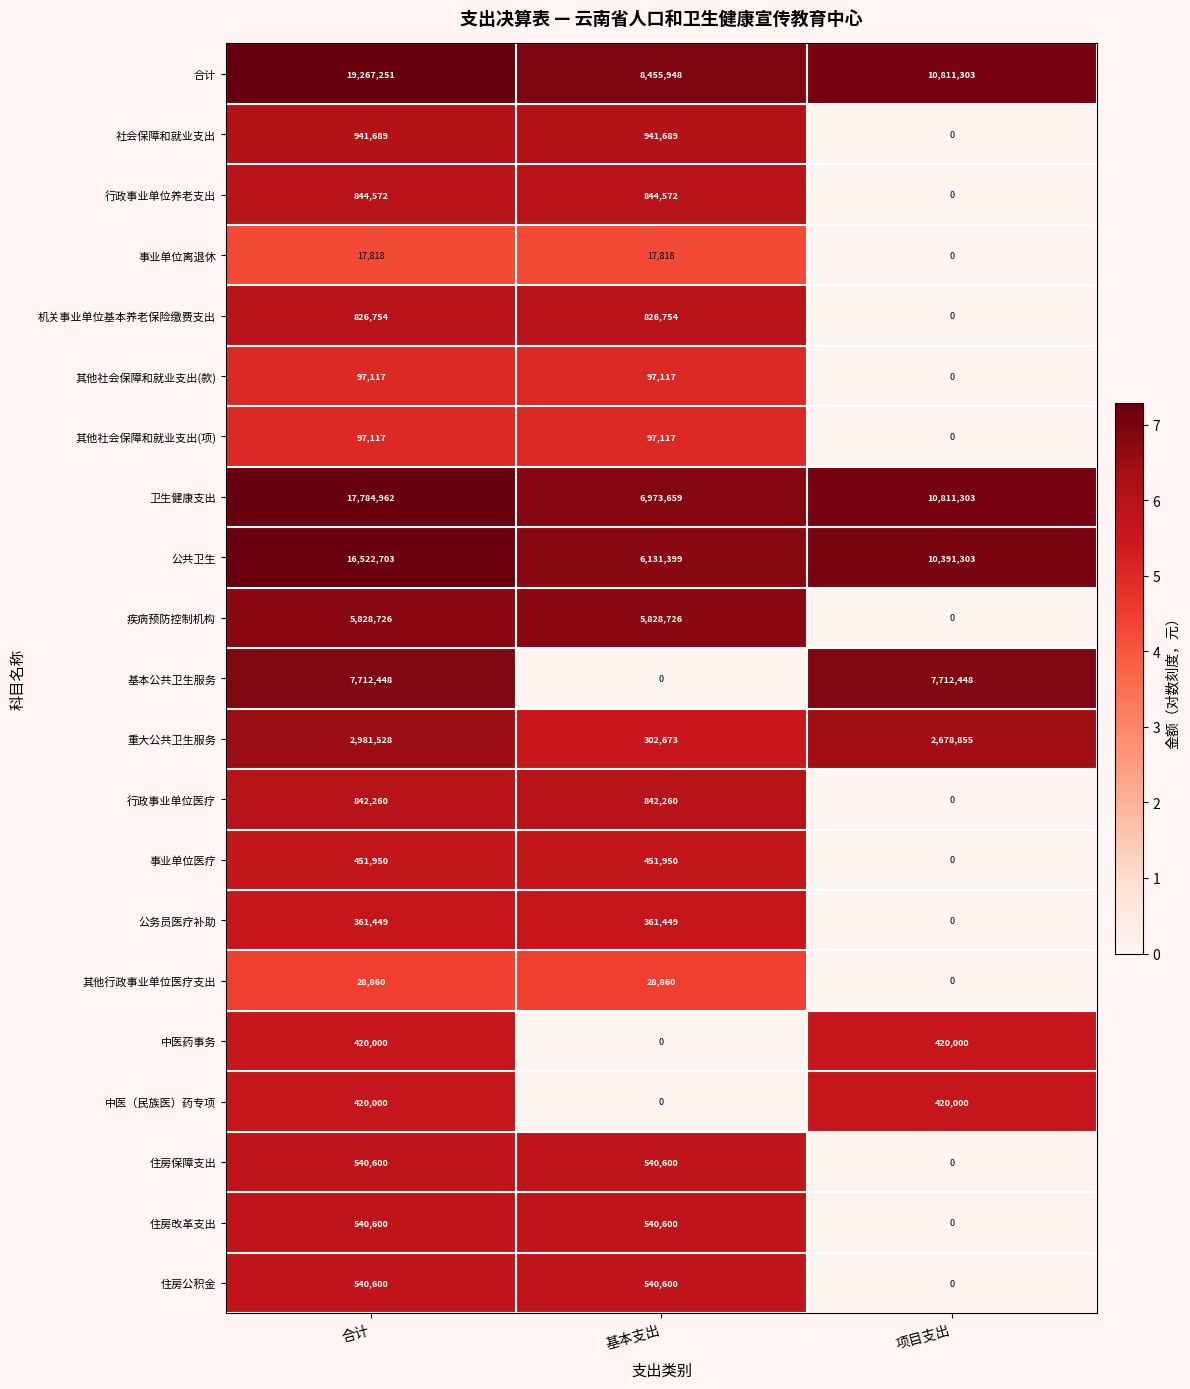

What is the difference between the second highest and minimum values in the 中医（民族医）药专项 series?

420000